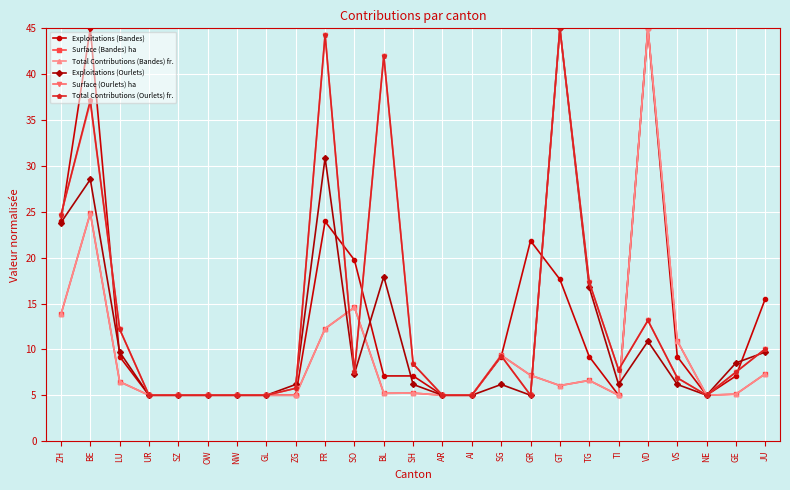

At which category is the sum across all series the highest?

BE